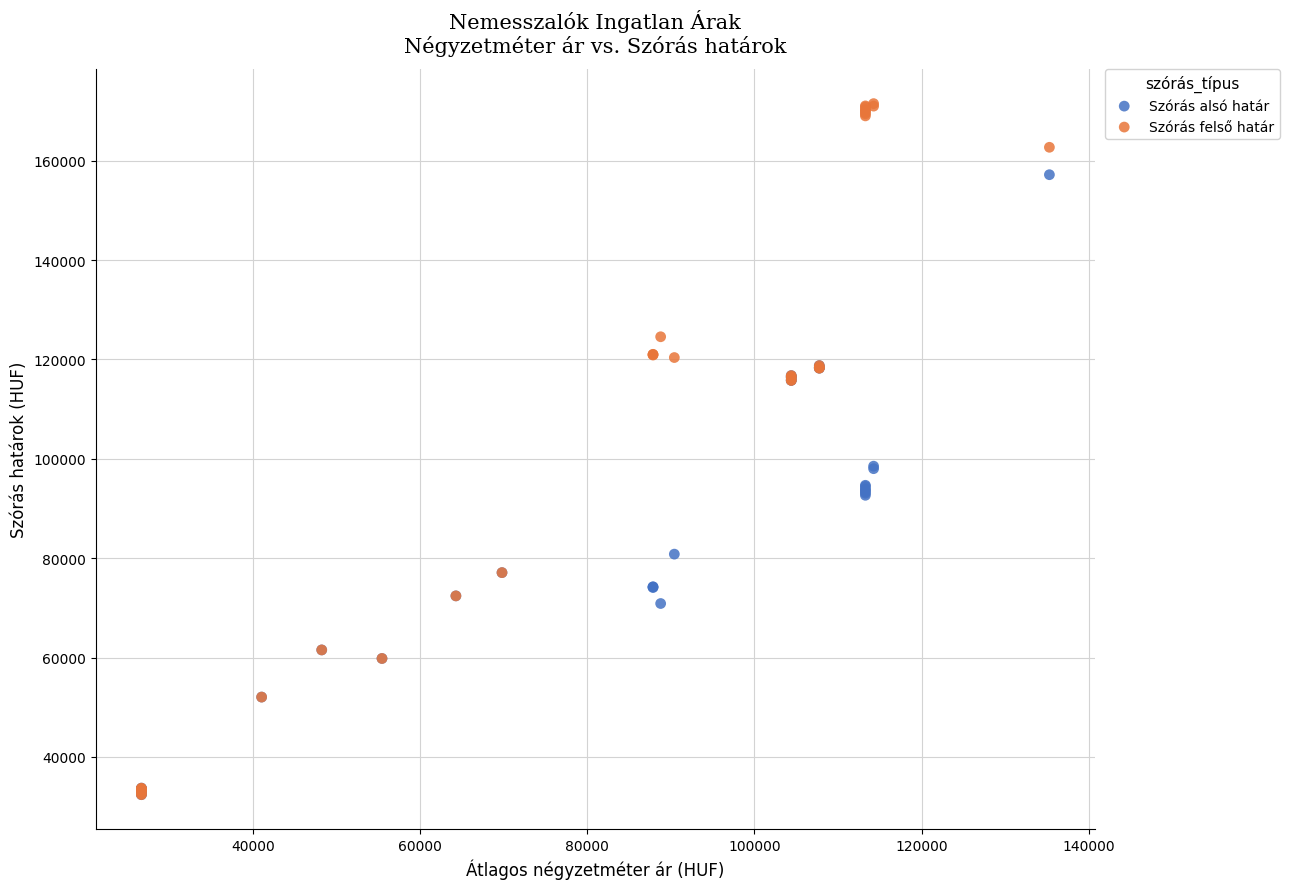

Which series has the widest spread of Y values?

Szórás felső határ